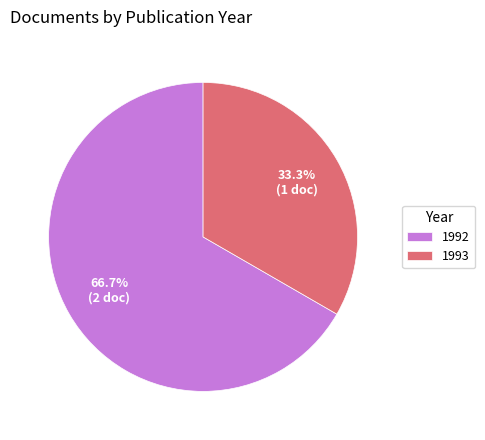

Which category accounts for the majority?

1992